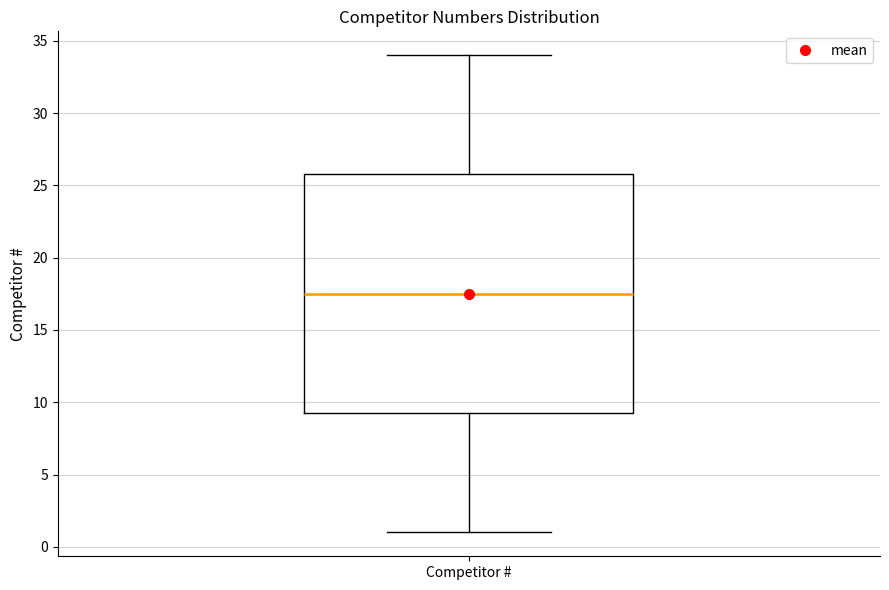

Transcribe this box plot: give where the median line is, the range the box spans, and where the two whiskers end, as read against the y-axis. The values are not printed on the chart, so give them approximately, as read against the axis.

median 17.5, box 9.5 to 26.0, whiskers 1.0 to 34.0